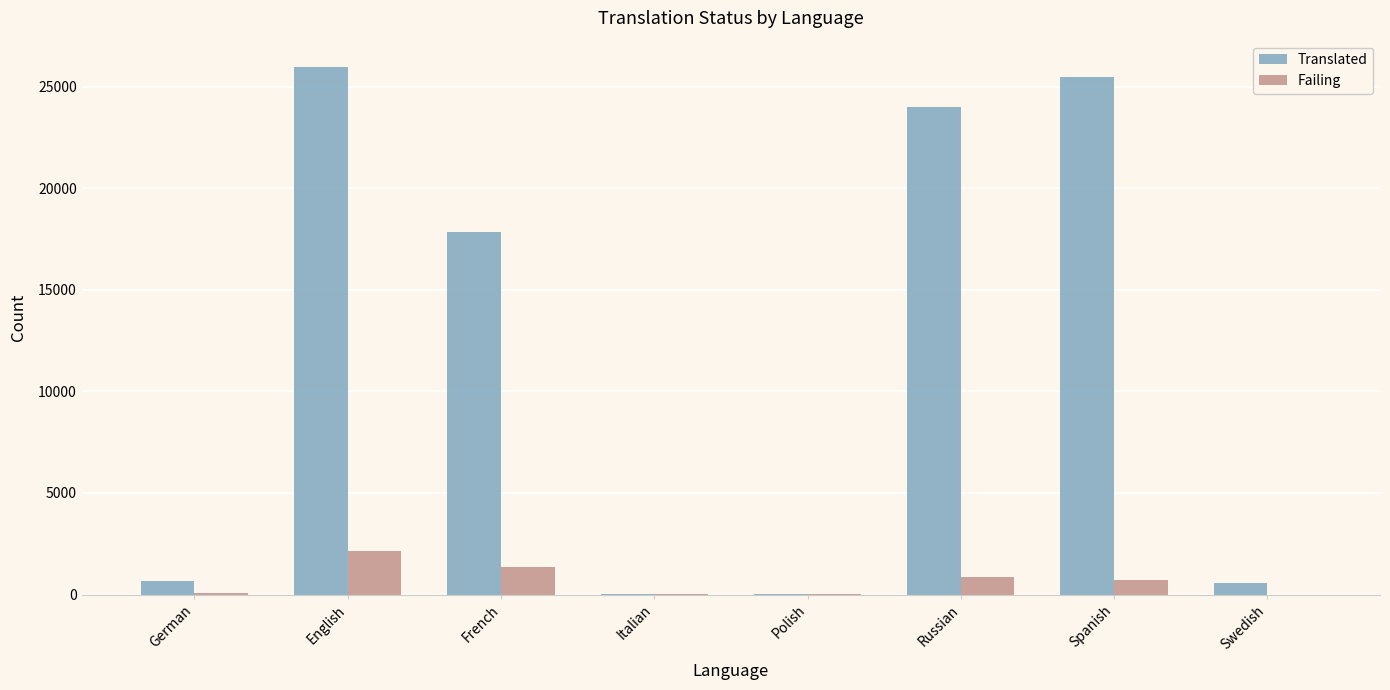

What is the greatest value displayed?

25976